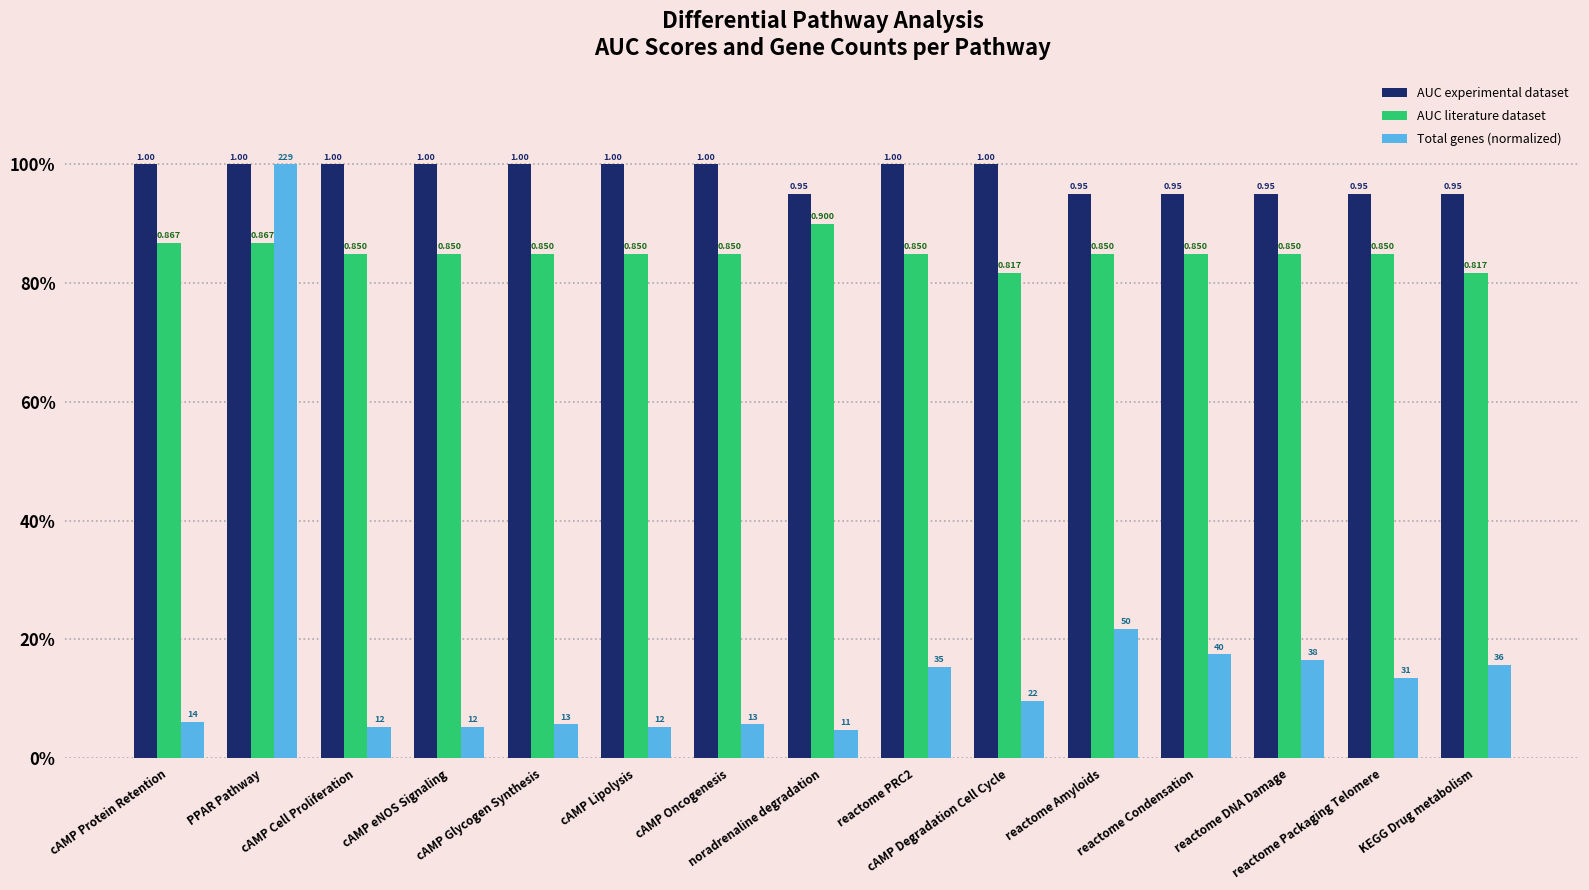

What is the difference between the highest and lowest values at cAMP Degradation Cell Cycle?

0.9